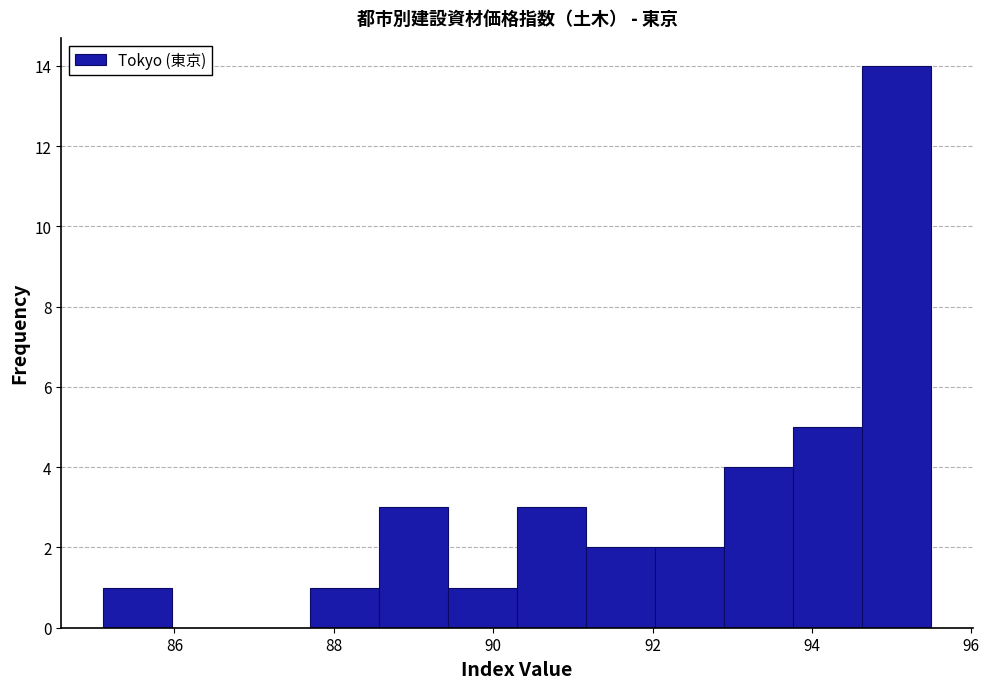

Which range on the x-axis has the tallest bar?

94.6 to 95.6